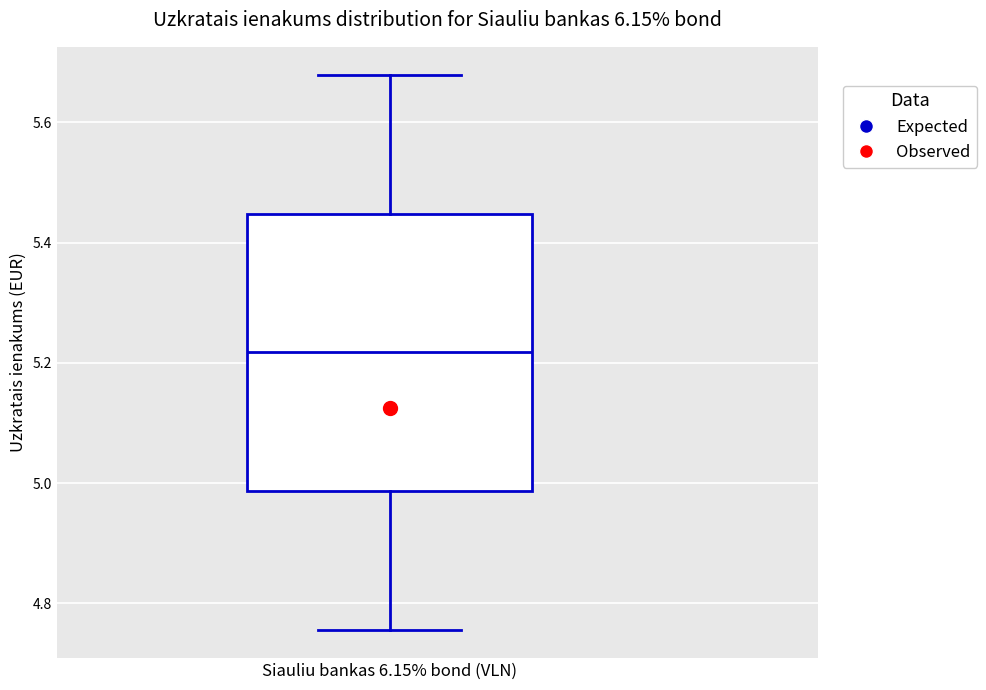

Read this box plot against the y-axis: the position of the median line, the range covered by the box, and the ends of both whiskers. The values are not printed on the chart, so give them approximately, as read against the axis.

median 5.22, box 4.98 to 5.44, whiskers 4.76 to 5.68